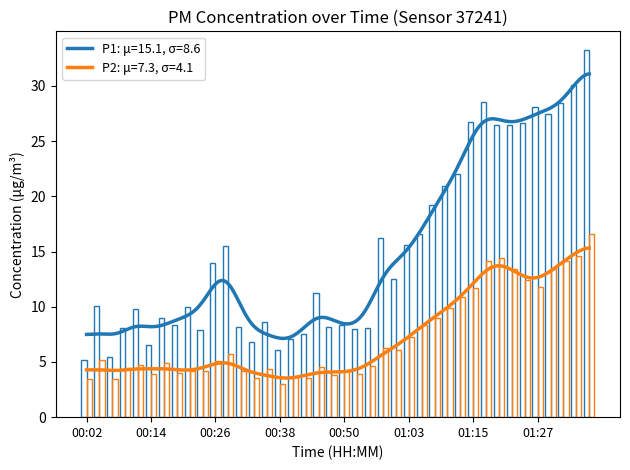

The P2 series shows 4.9 at 01:17. True or false?

False